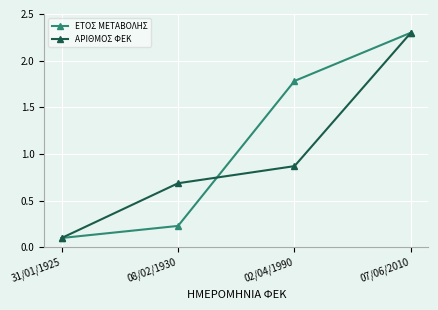

Rank the categories by ΑΡΙΘΜΟΣ ΦΕΚ value from lowest to highest.

31/01/1925, 08/02/1930, 02/04/1990, 07/06/2010